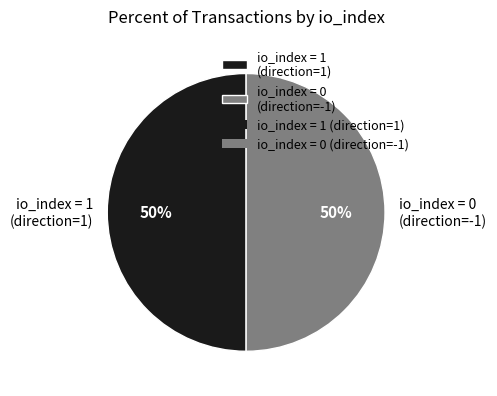

To the nearest percent, what is the average slice percentage?

50%